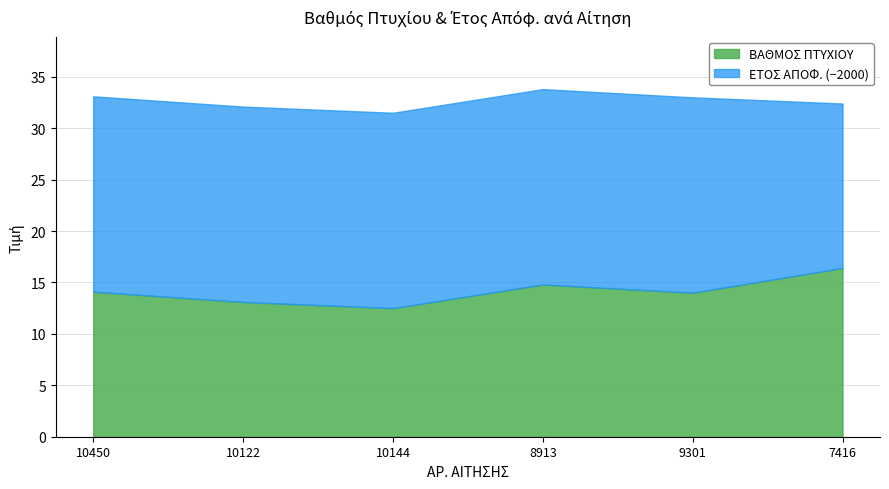

What is the total value across all series at 10144?

31.5